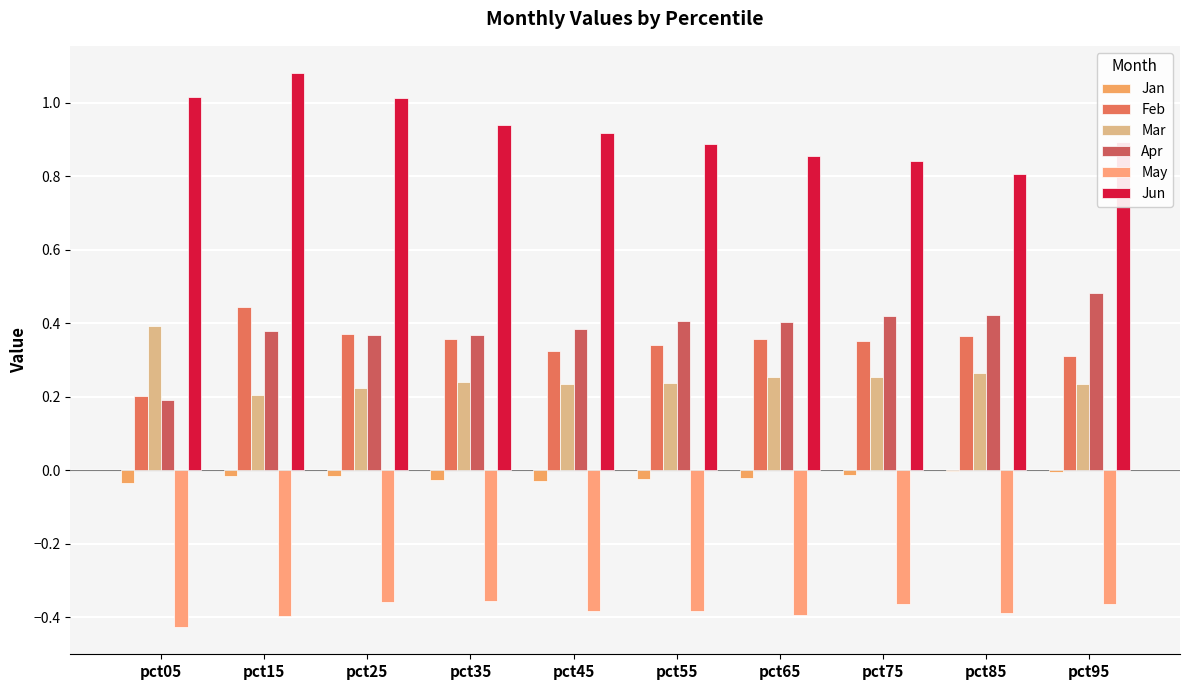

Reading right to left, what are all the values shown in this chart?

Jan: pct95=-0.0	pct85=-0.0	pct75=-0.0	pct65=-0.0	pct55=-0.0	pct45=-0.0	pct35=-0.0	pct25=-0.0	pct15=-0.0	pct05=-0.0
Feb: pct95=0.3	pct85=0.4	pct75=0.4	pct65=0.4	pct55=0.3	pct45=0.3	pct35=0.4	pct25=0.4	pct15=0.4	pct05=0.2
Mar: pct95=0.2	pct85=0.3	pct75=0.3	pct65=0.3	pct55=0.2	pct45=0.2	pct35=0.2	pct25=0.2	pct15=0.2	pct05=0.4
Apr: pct95=0.5	pct85=0.4	pct75=0.4	pct65=0.4	pct55=0.4	pct45=0.4	pct35=0.4	pct25=0.4	pct15=0.4	pct05=0.2
May: pct95=-0.4	pct85=-0.4	pct75=-0.4	pct65=-0.4	pct55=-0.4	pct45=-0.4	pct35=-0.4	pct25=-0.4	pct15=-0.4	pct05=-0.4
Jun: pct95=0.9	pct85=0.8	pct75=0.8	pct65=0.9	pct55=0.9	pct45=0.9	pct35=0.9	pct25=1.0	pct15=1.1	pct05=1.0